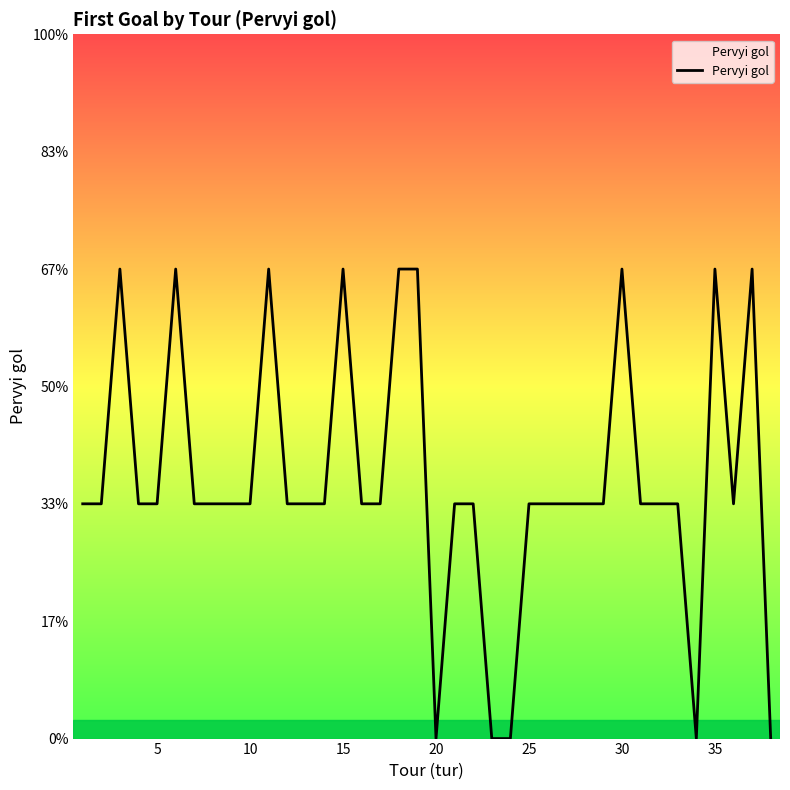

True or false: the data has more than 1 interior local peaks.

True